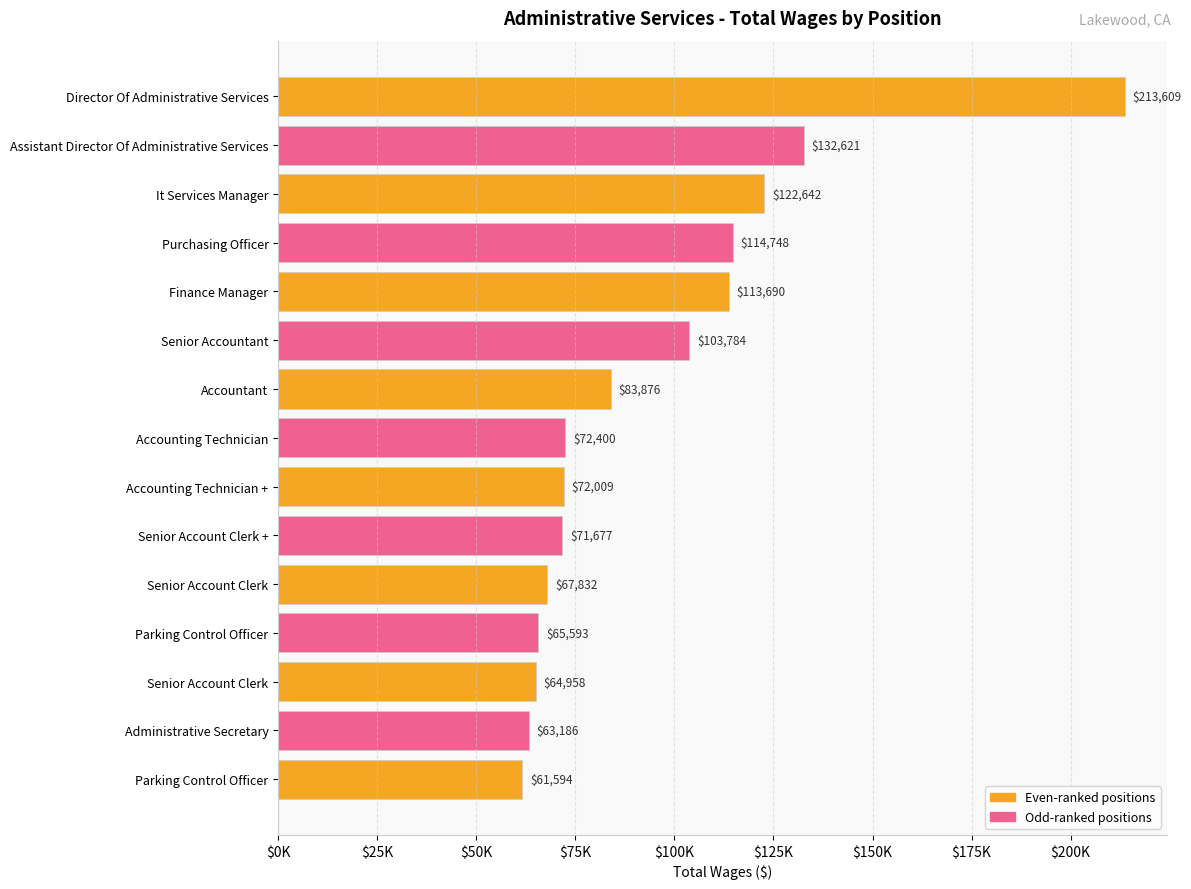

Does the chart contain any negative values?

No